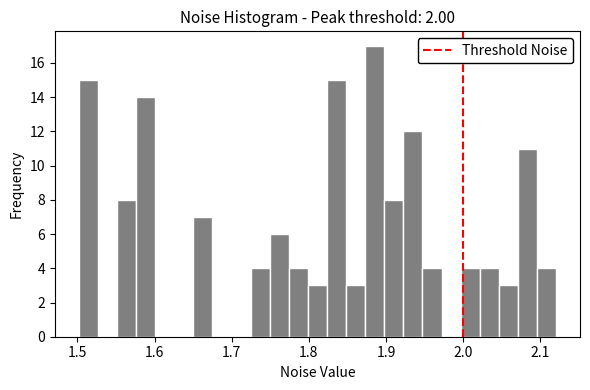

Read against the x-axis, roughly where is the centre of the tallest bar?

1.89